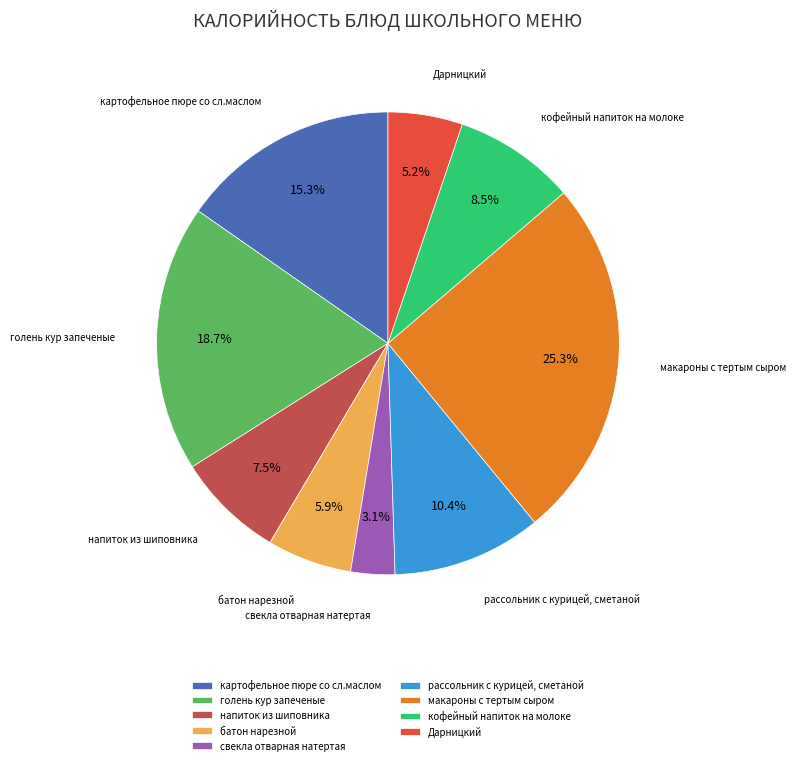

Is it true that Дарницкий is 1% of the pie?

False